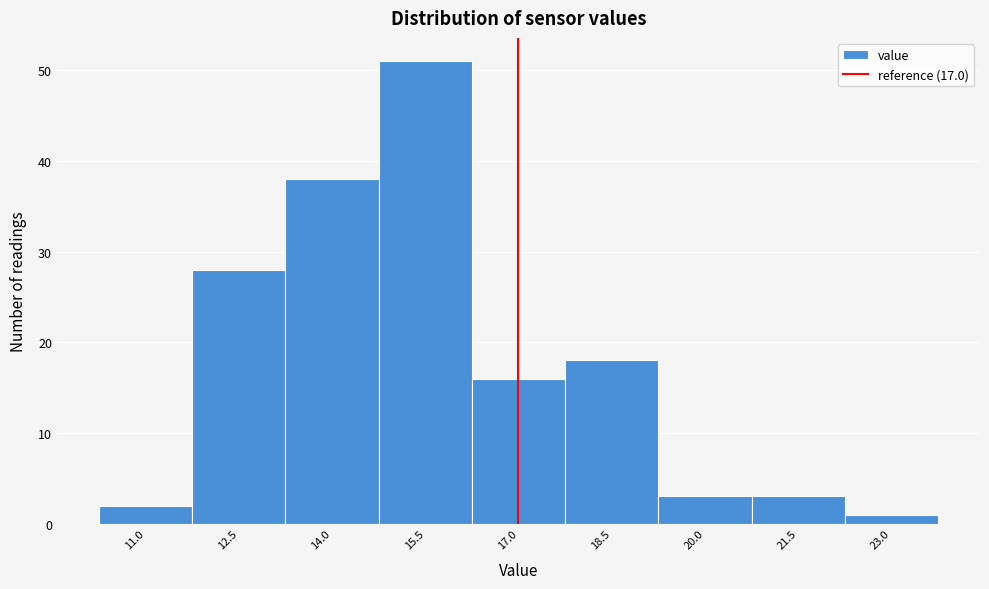

How tall is the bar that spans 10.25 to 11.75 on the x-axis? Neither the bar edges nor the heights are printed on the chart, so give them approximately, as read against the axes.

2